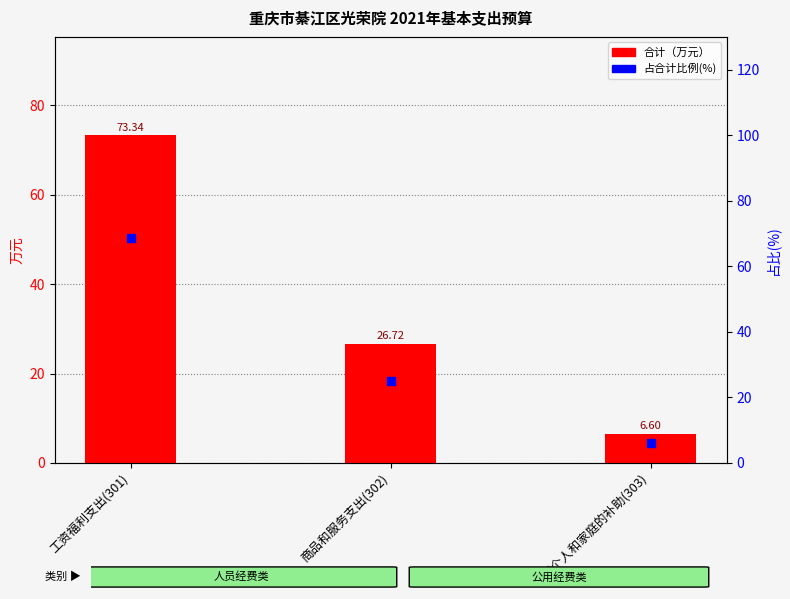

Is the value of 占合计比例(%) at 商品和服务支出(302) greater than the value of 合计 at 工资福利支出(301)?

No